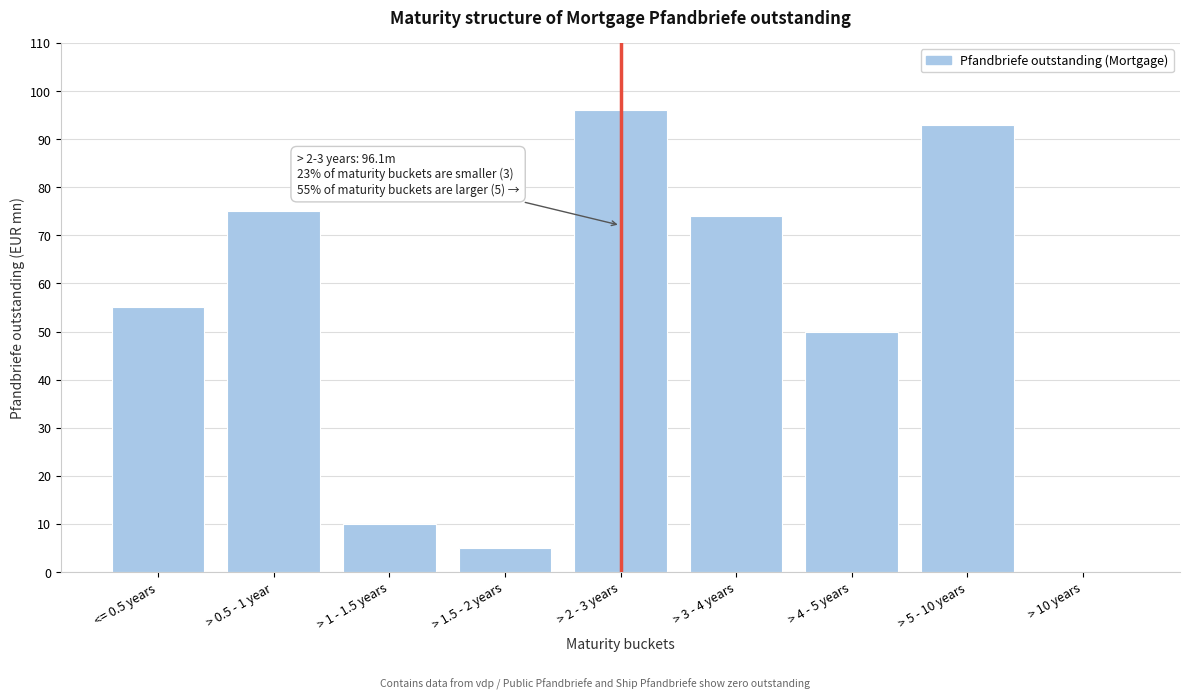

Reading right to left, transcribe all the data shown in this chart.

> 10 years=0.0	> 5 - 10 years=93.0	> 4 - 5 years=50.0	> 3 - 4 years=74.0	> 2 - 3 years=96.1	> 1.5 - 2 years=5.0	> 1 - 1.5 years=10.0	> 0.5 - 1 year=75.0	<= 0.5 years=55.0